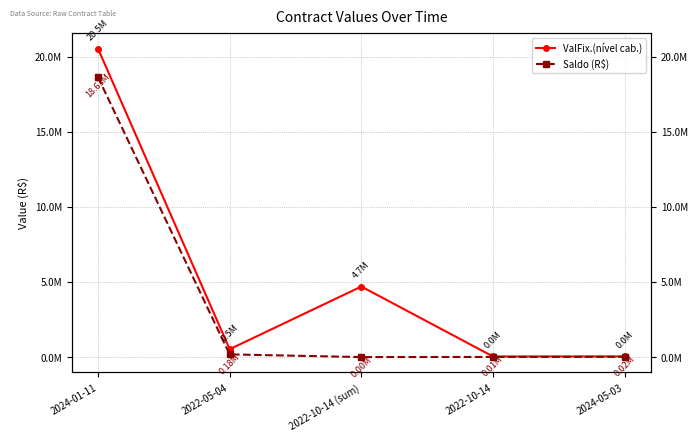

Reading left to right, list all the values displayed in this chart.

ValFix.(nível cab.): 2024-01-11=20534884.5	2022-05-04=522871.0	2022-10-14 (sum)=4695299.2	2022-10-14=37800.0	2024-05-03=42000.0
Saldo (R$): 2024-01-11=18632233.0	2022-05-04=178061.8	2022-10-14 (sum)=0.0	2022-10-14=7275.0	2024-05-03=16836.8